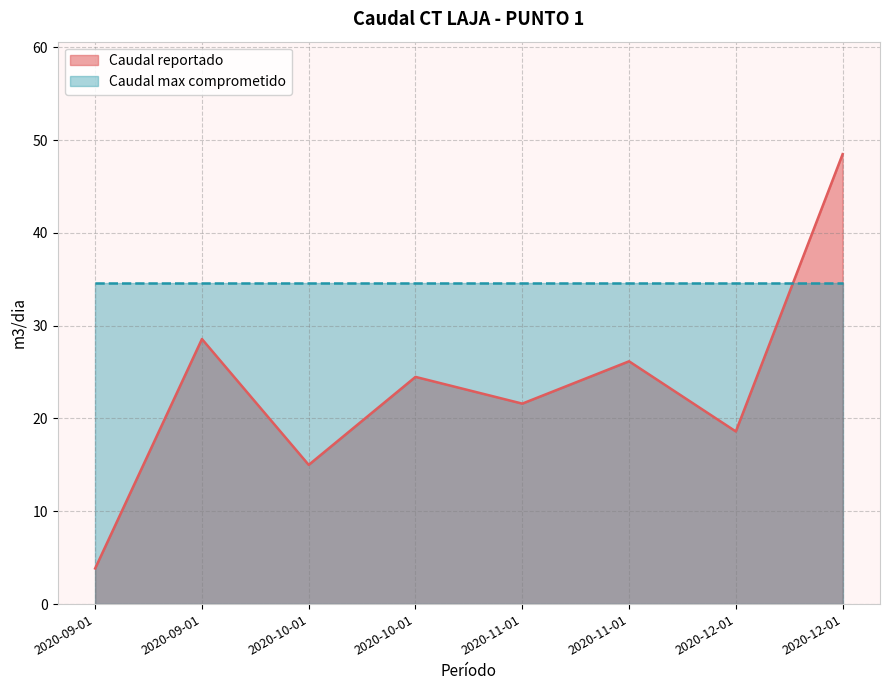

How many data points does each series have?

8